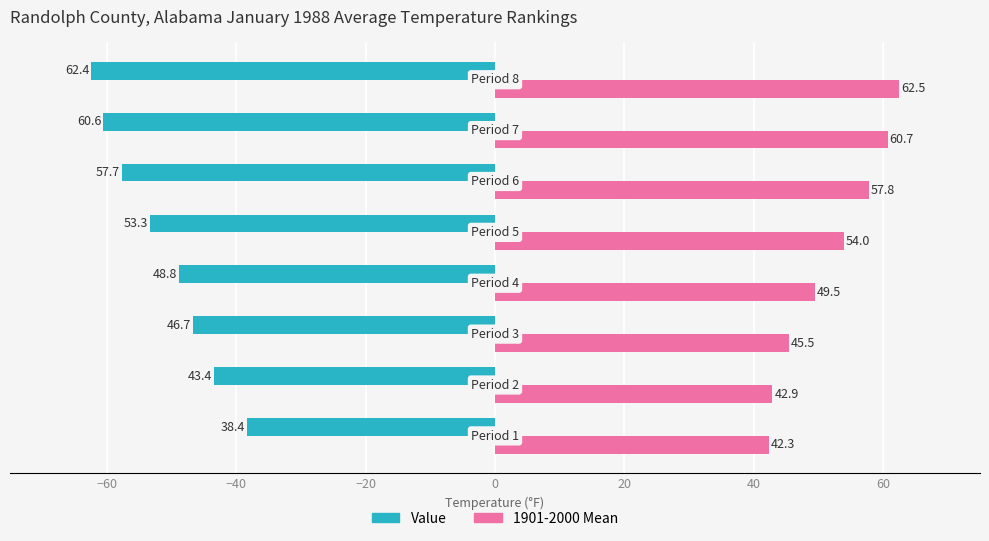

What is the maximum value shown in the chart?

62.5